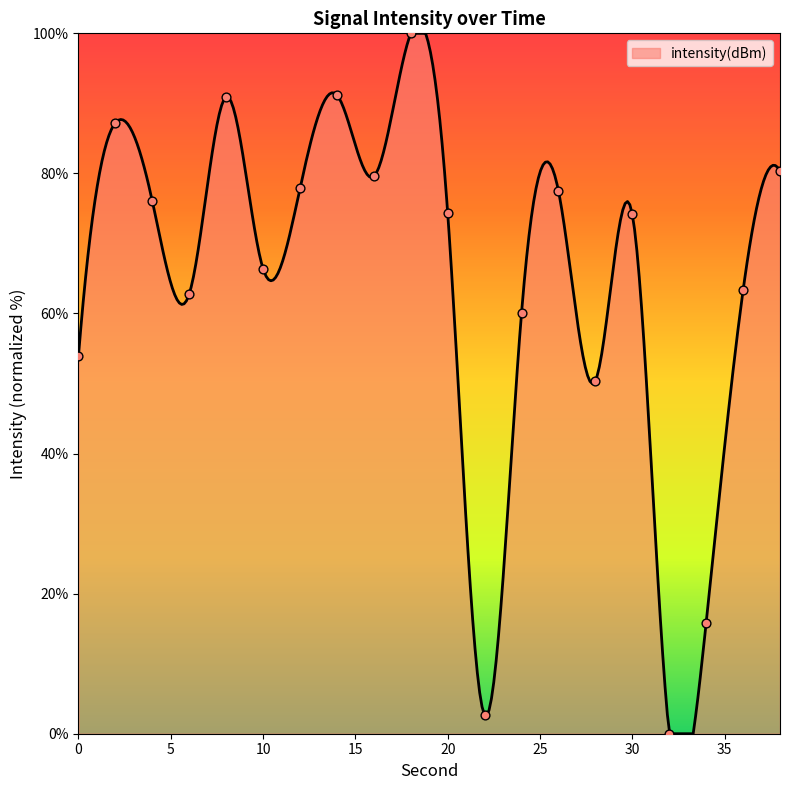

Which has a higher value, 32 or 26?

26